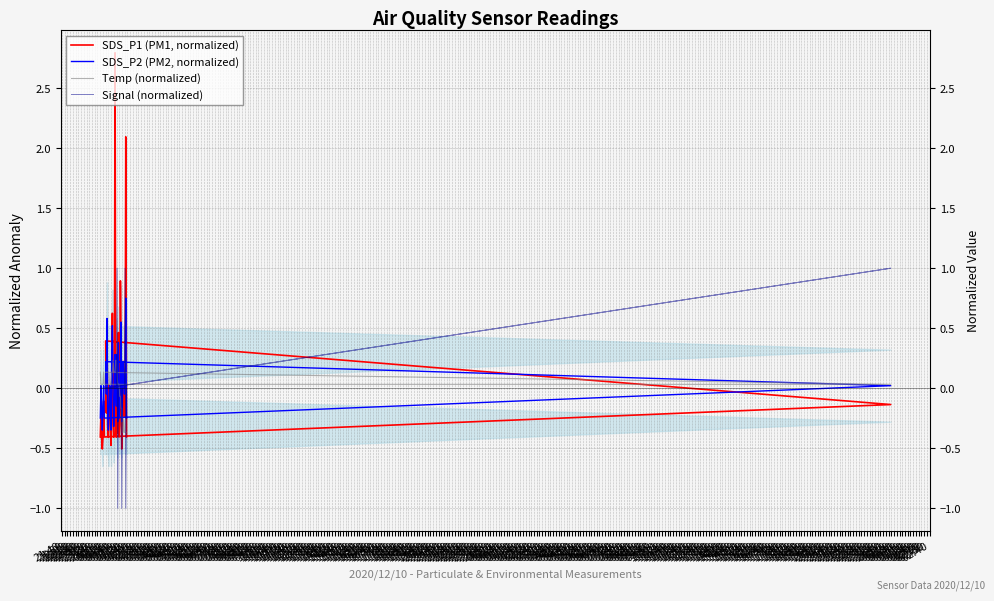

The value of Signal (normalized) at 03:20 is 0.0. True or false?

True